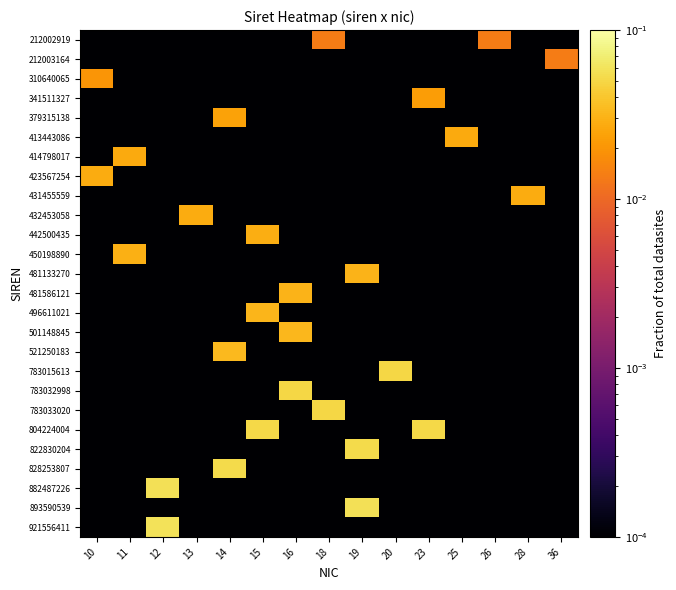

At which category is the sum across all series the highest?

19